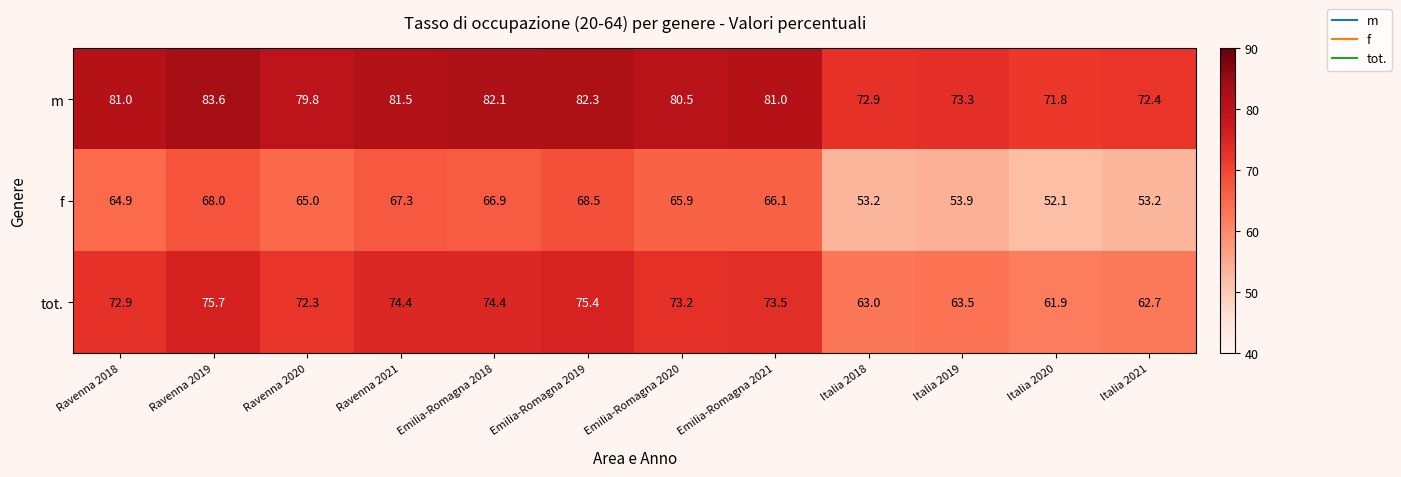

What is the minimum value shown in the chart?

52.1